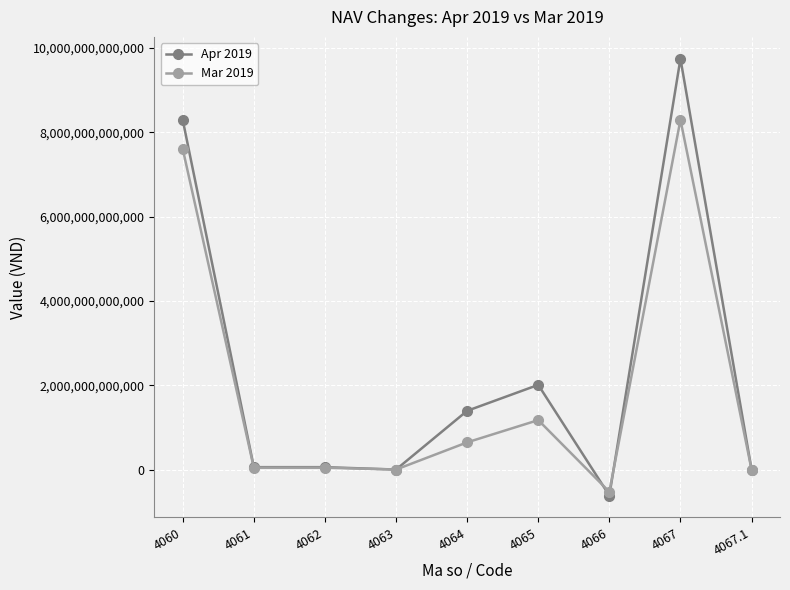

Which series has the largest range (max minus min)?

Apr 2019